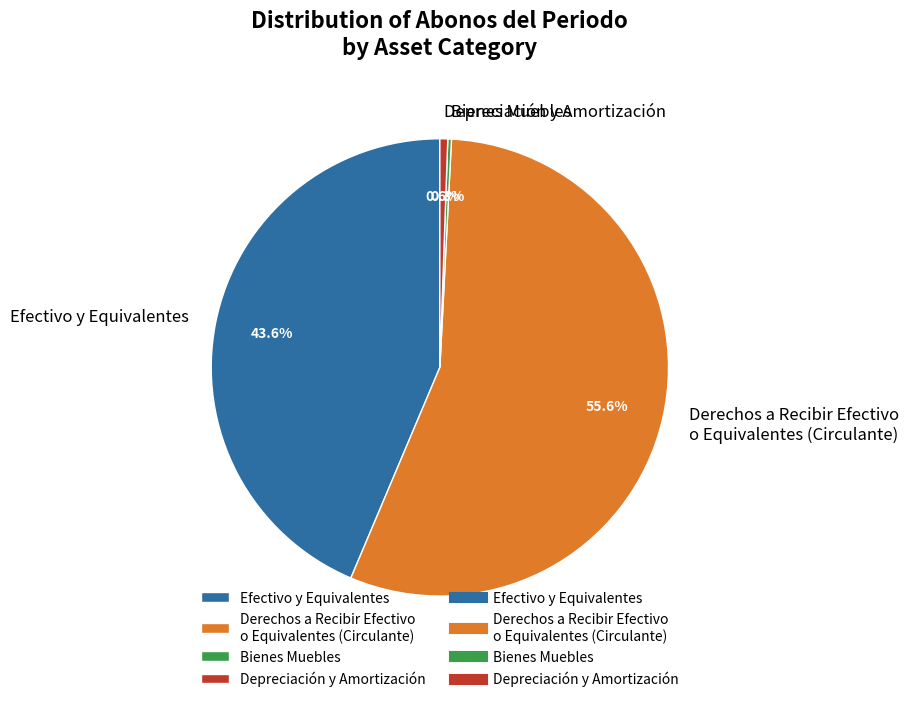

The Efectivo y Equivalentes slice represents 44% of the pie. True or false?

True